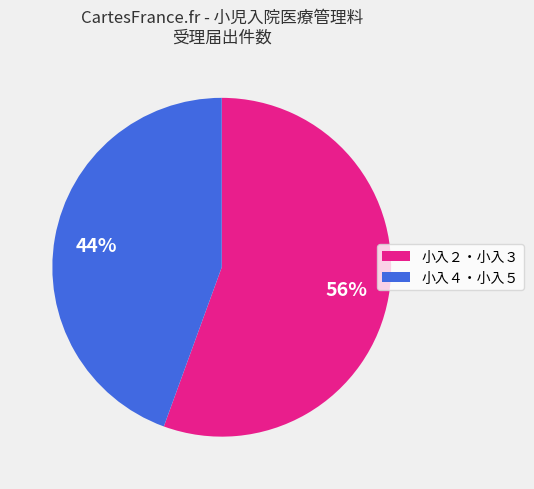

Approximately how many times larger is the value at 小入２・小入３ compared to 小入４・小入５?

1.3